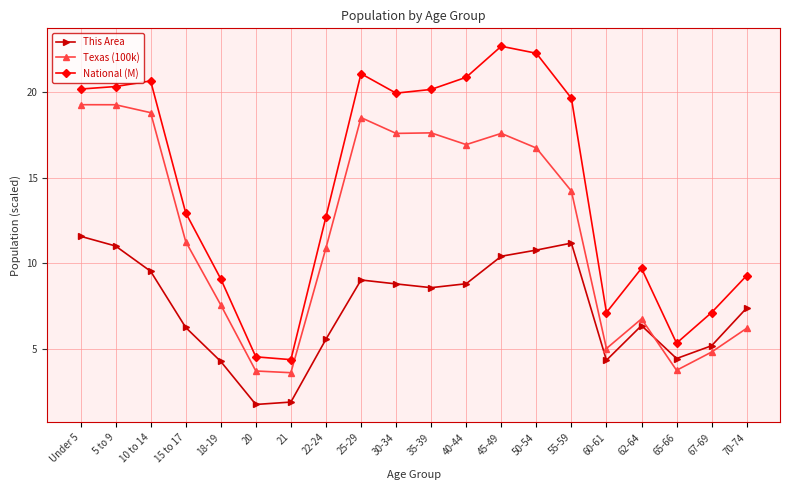

Between 40-44 and 70-74, which series saw the biggest shift?

National (M)